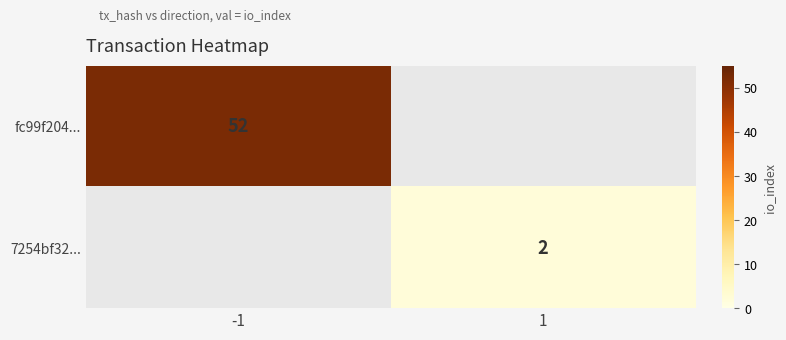

The fc99f204... series shows 52 at -1. True or false?

True